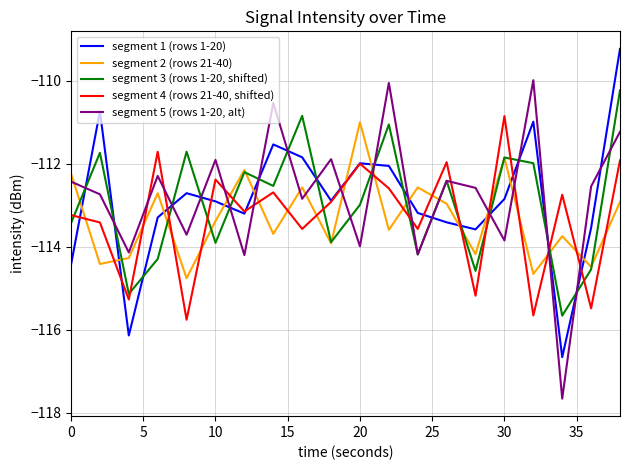

What is the difference between the second highest and minimum values in the segment 2 (rows 21-40) series?

2.9